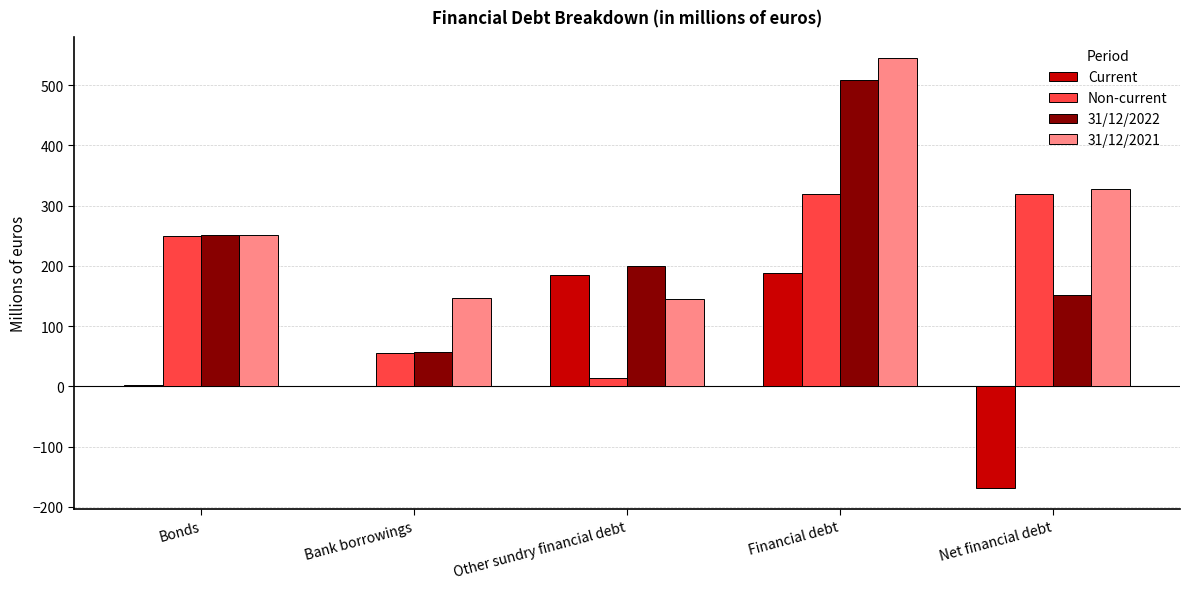

Is the value of Current at Net financial debt greater than the value of 31/12/2022 at Bank borrowings?

No